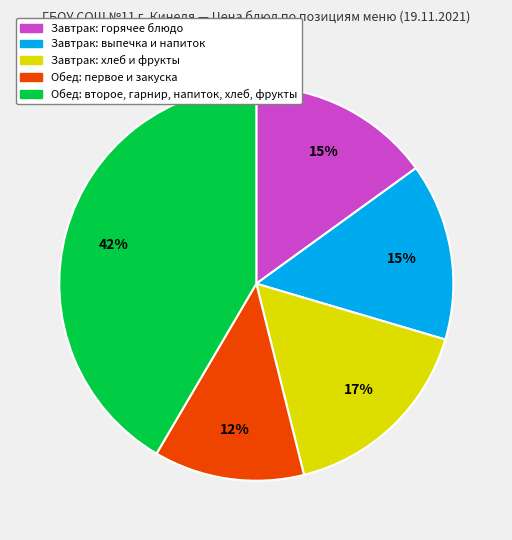

To the nearest percent, what is the average slice percentage?

20%